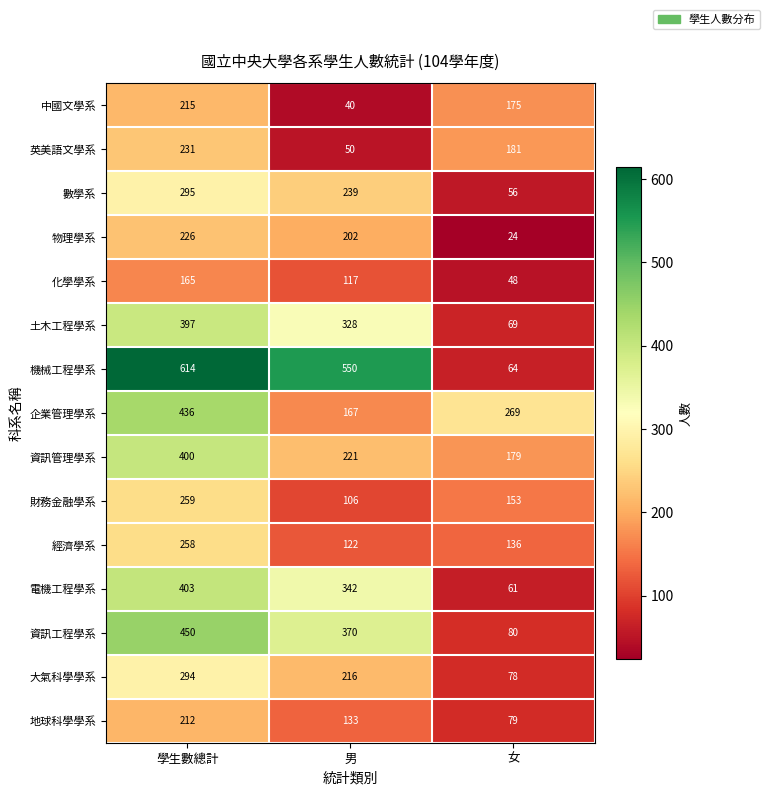

Between 男 and 女, which series saw the biggest shift?

機械工程學系